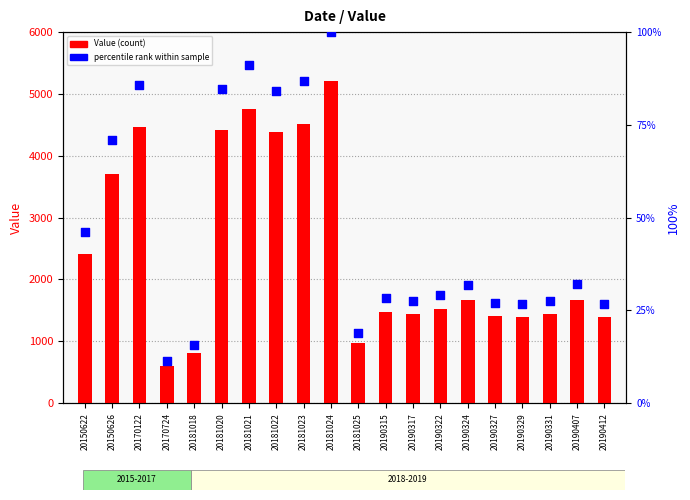

What are all the series names shown in the legend?

Value (count), percentile rank within sample